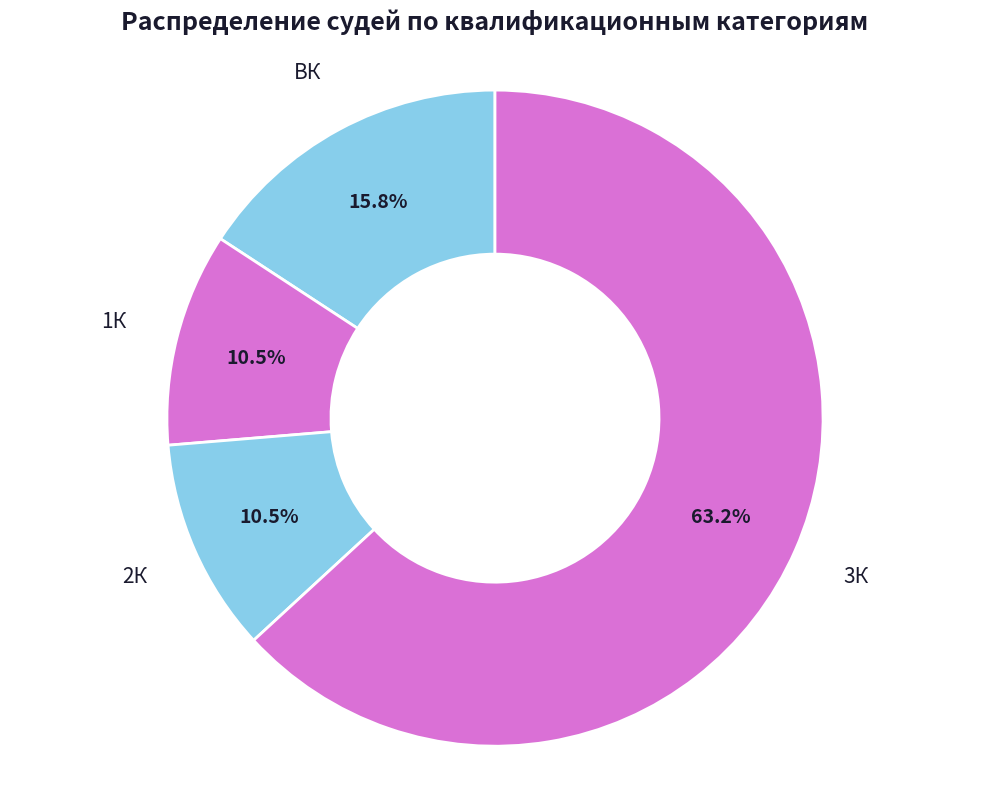

Which slice represents more than half of the pie?

3К